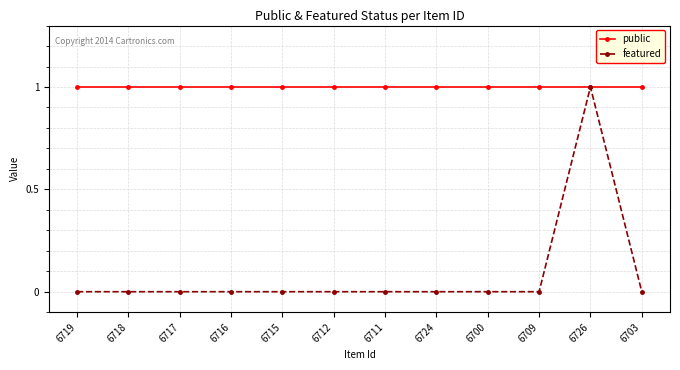

List the series in order of their overall mean, lowest first.

featured, public